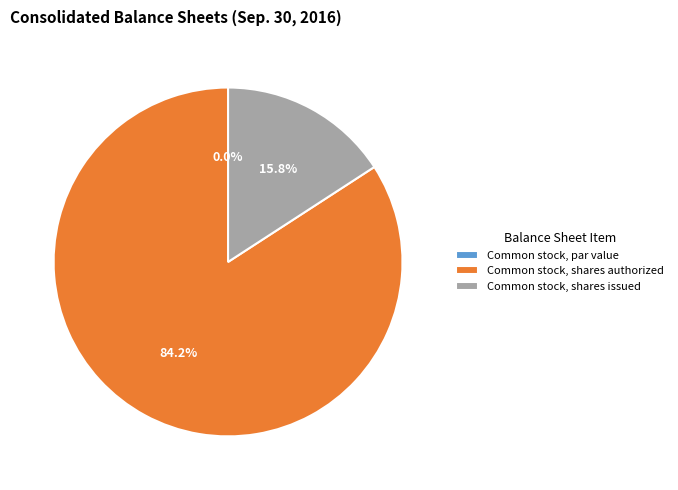

To the nearest percent, what is the combined percentage of Common stock, shares authorized and Common stock, shares issued?

100%